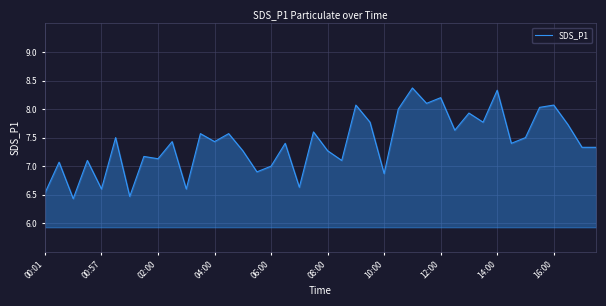

What is the difference between the maximum and minimum values?

1.9